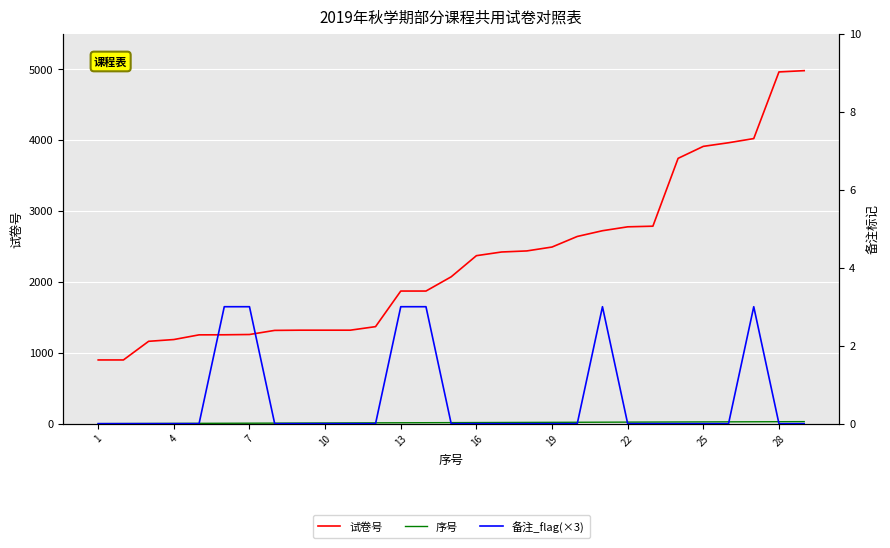

The value of 序号 at 16 is 4. True or false?

False